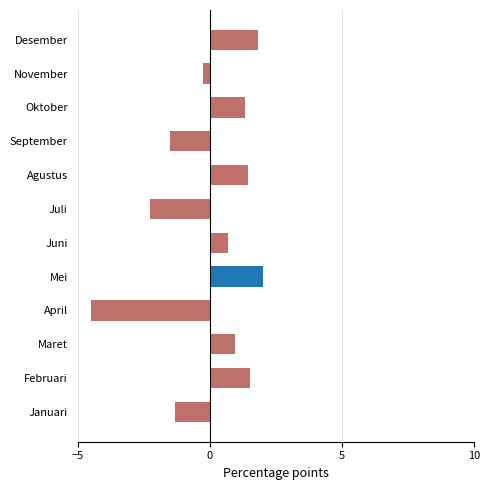

What is the maximum value shown in the chart?

2.0